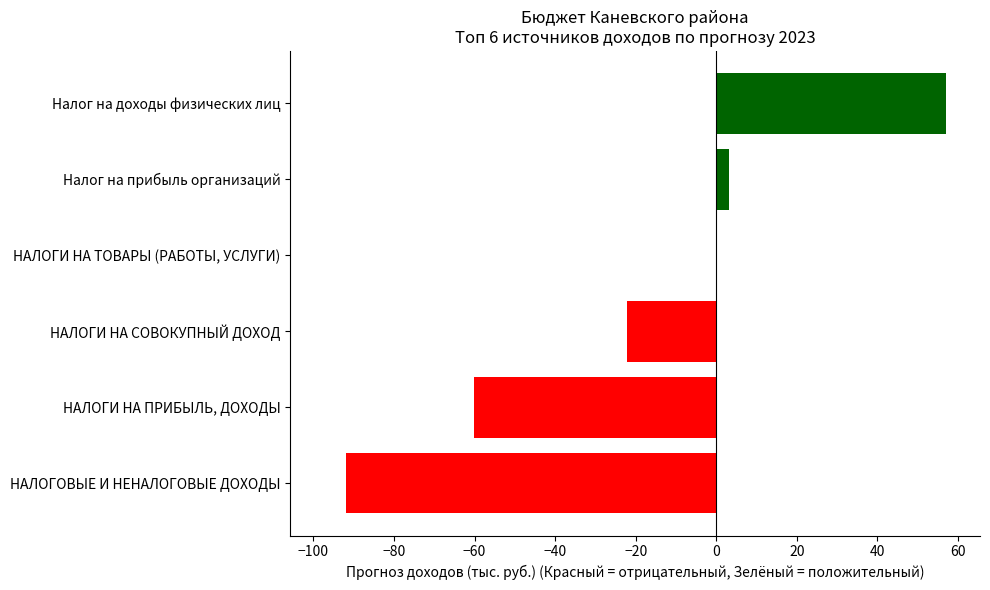

Which has a higher value, НАЛОГОВЫЕ И НЕНАЛОГОВЫЕ ДОХОДЫ or Налог на доходы физических лиц?

Налог на доходы физических лиц